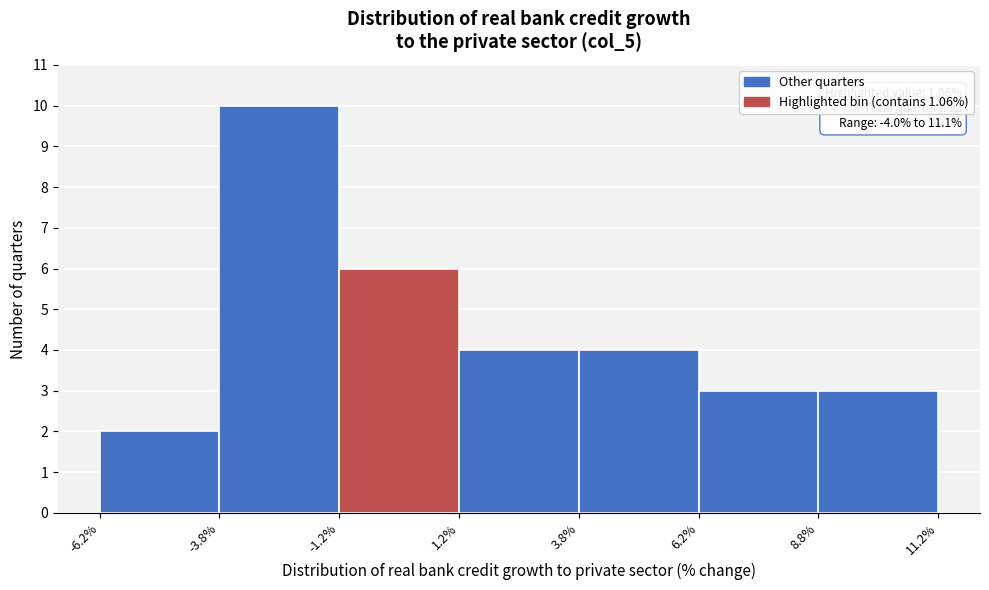

Over which range of the x-axis is the bar tallest?

-3.8% to -1.2%